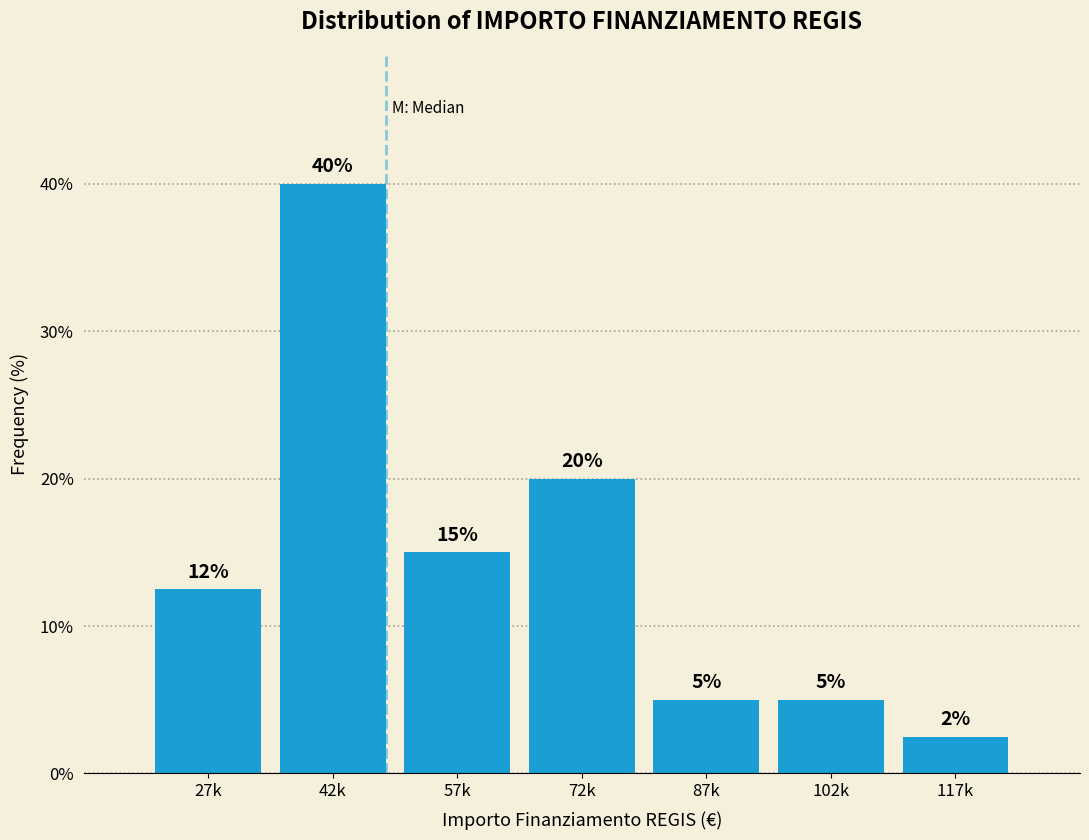

What value does the data have at 117k?

2.5